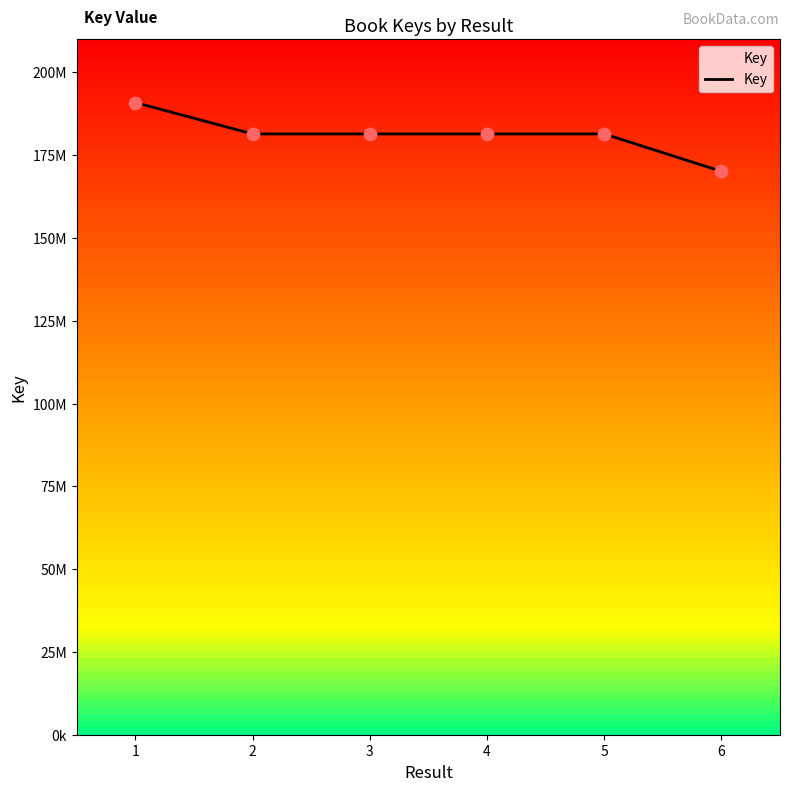

Does the chart have visible grid lines?

No